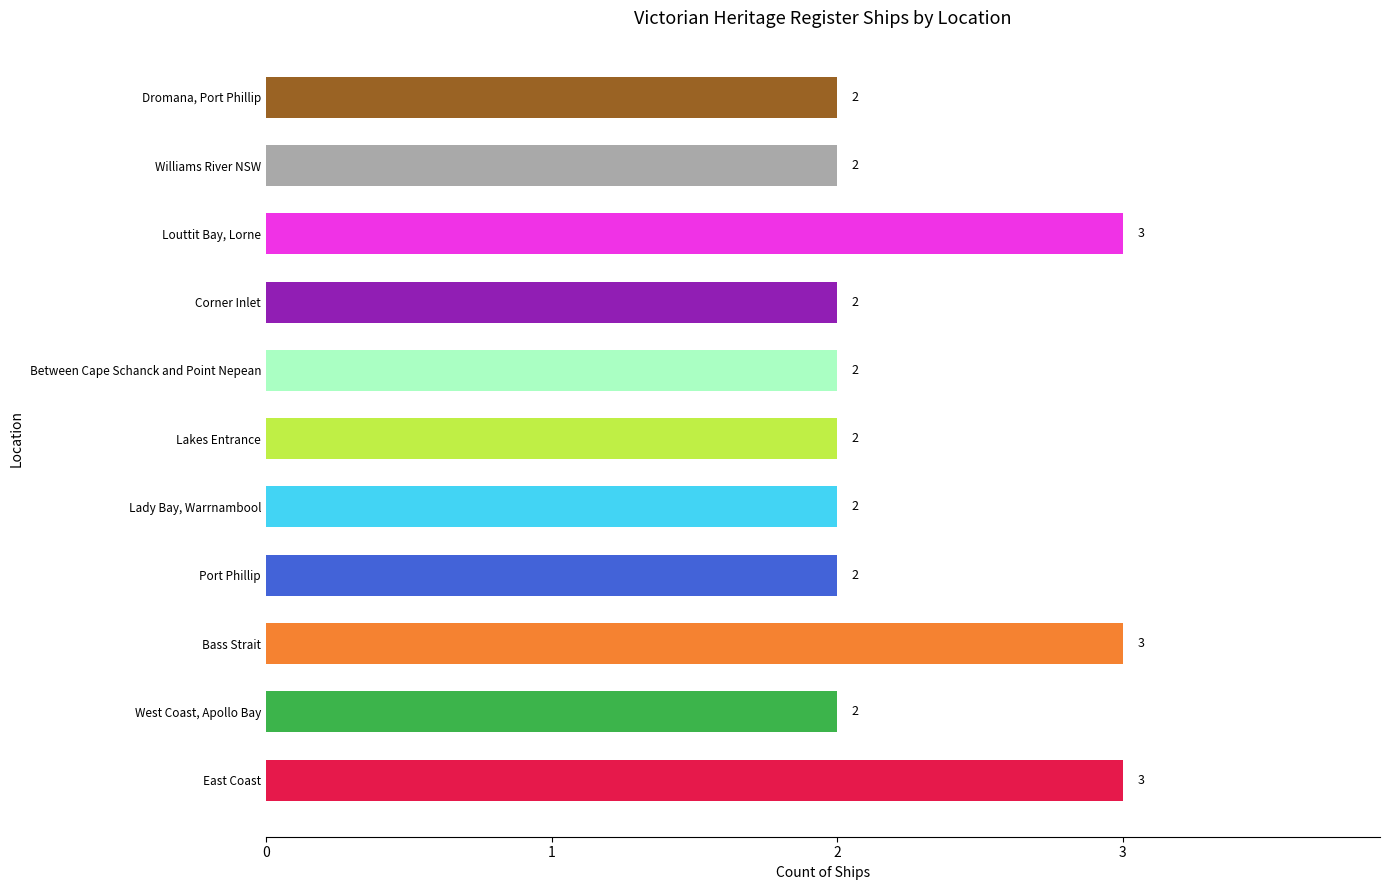

Approximately how many times larger is the value at East Coast compared to Williams River NSW?

1.5